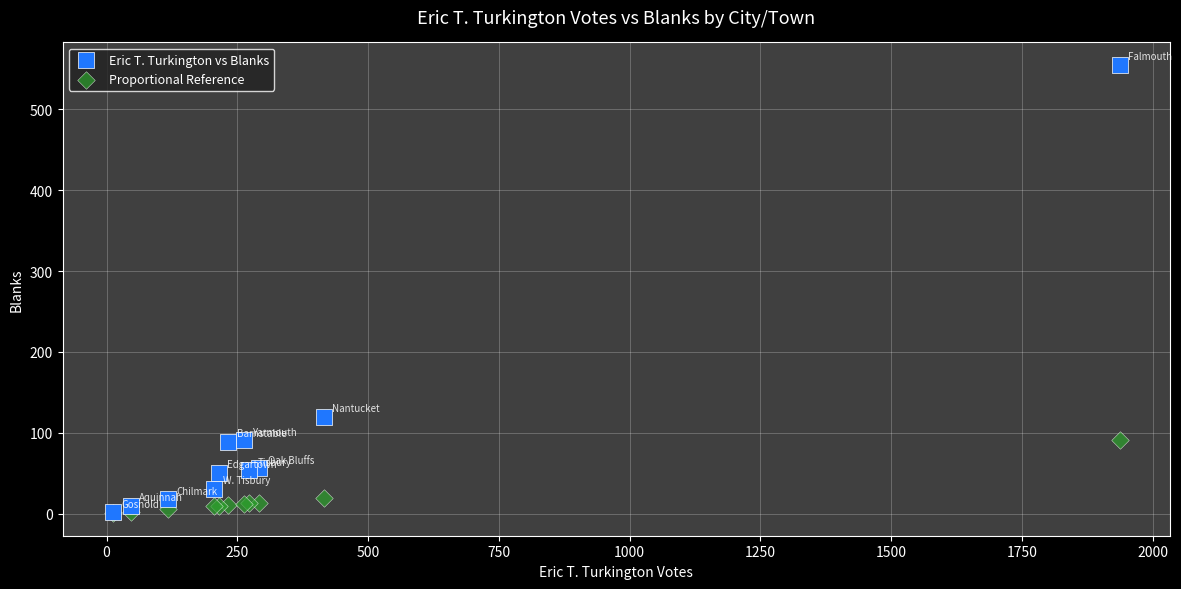

What are all the series names shown in the legend?

Eric T. Turkington vs Blanks, Proportional Reference